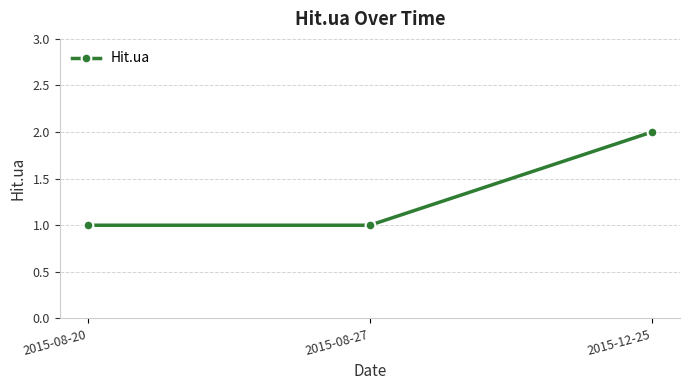

The chart shows a value of 1 at 2015-08-20. True or false?

True